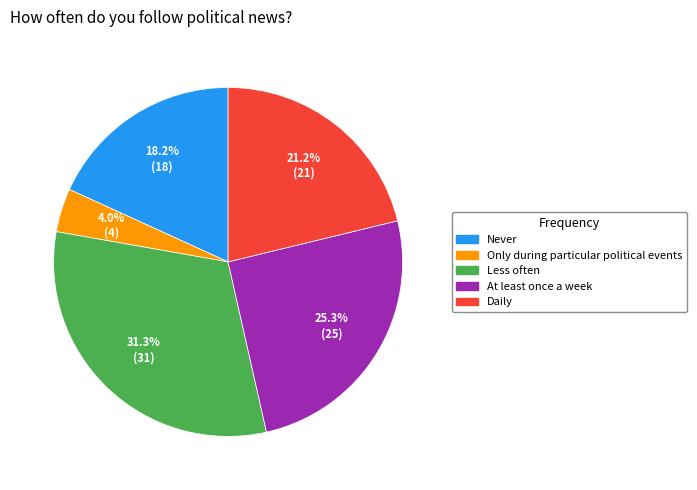

What is the largest slice in the pie chart?

Less often